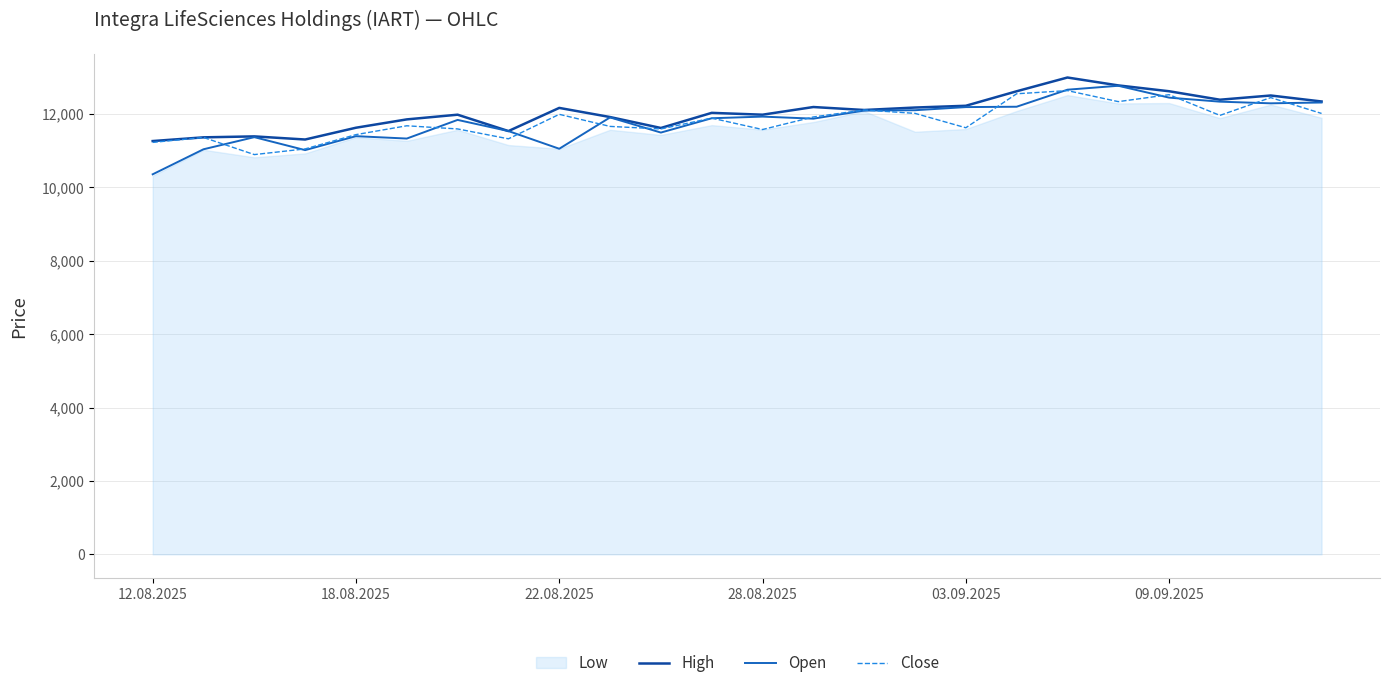

What is the minimum value for High?

11260